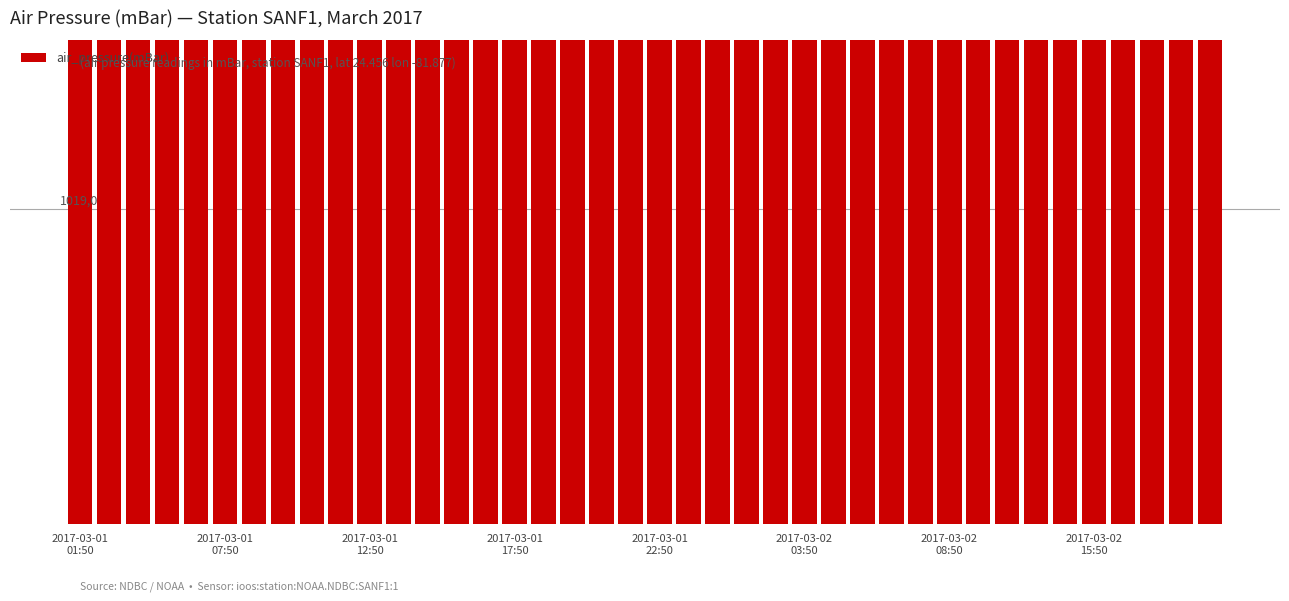

What is the minimum value shown in the chart?

1017.1